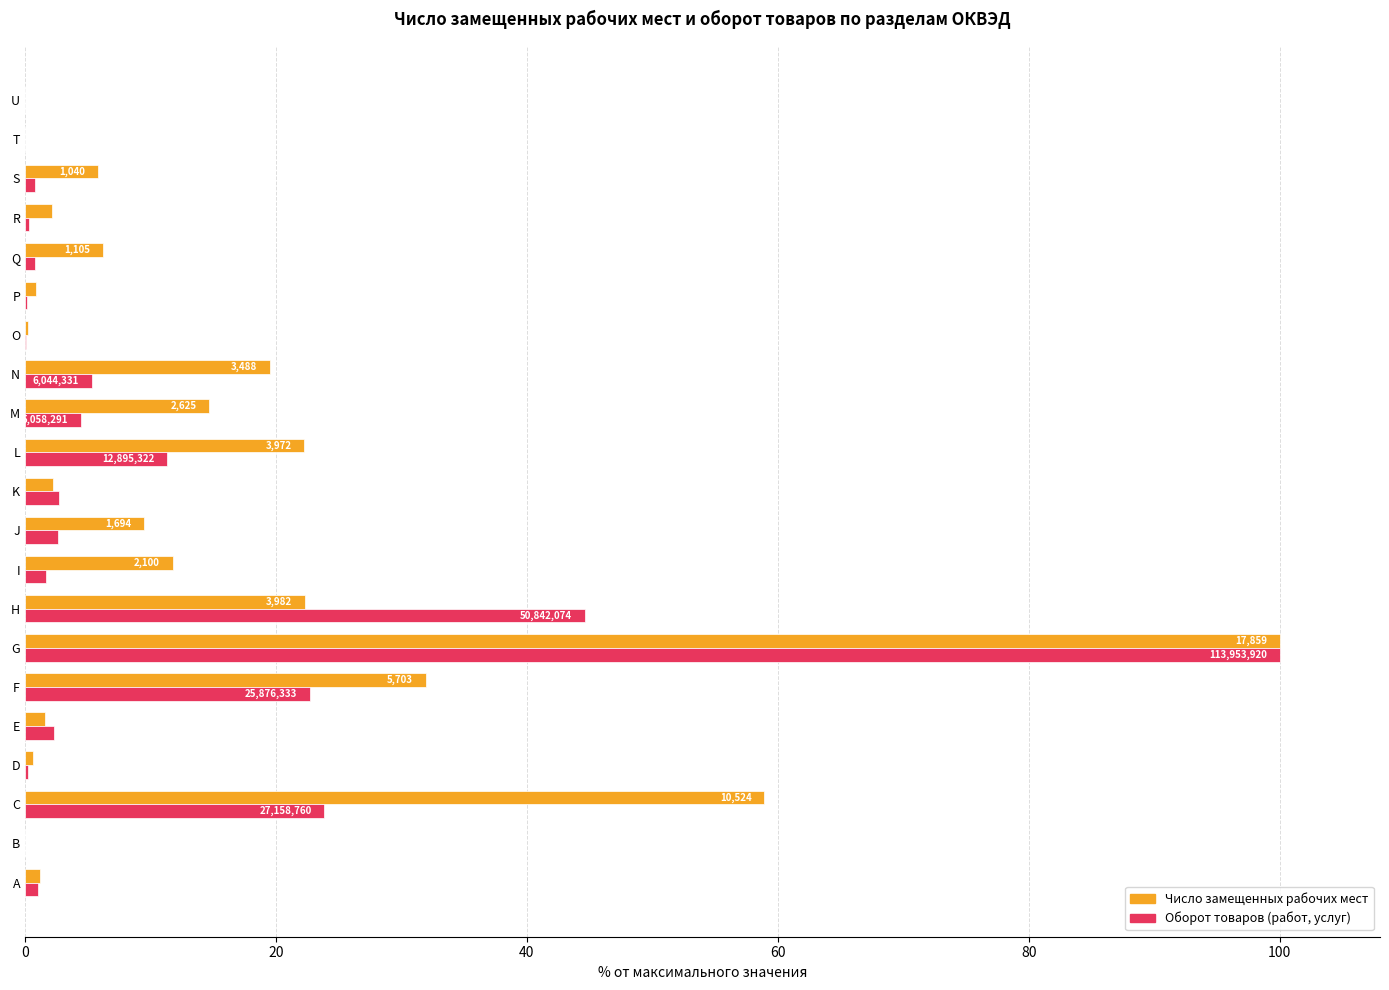

What is the maximum value for Оборот товаров (работ, услуг)?

100.0